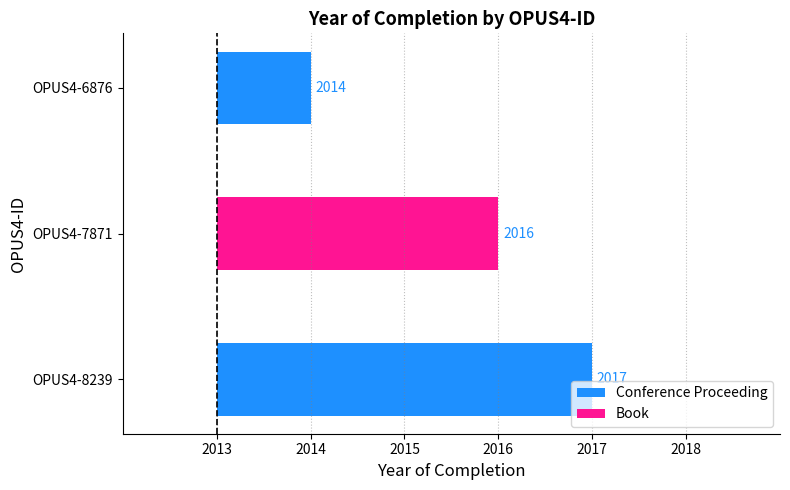

Does the chart contain any negative values?

No